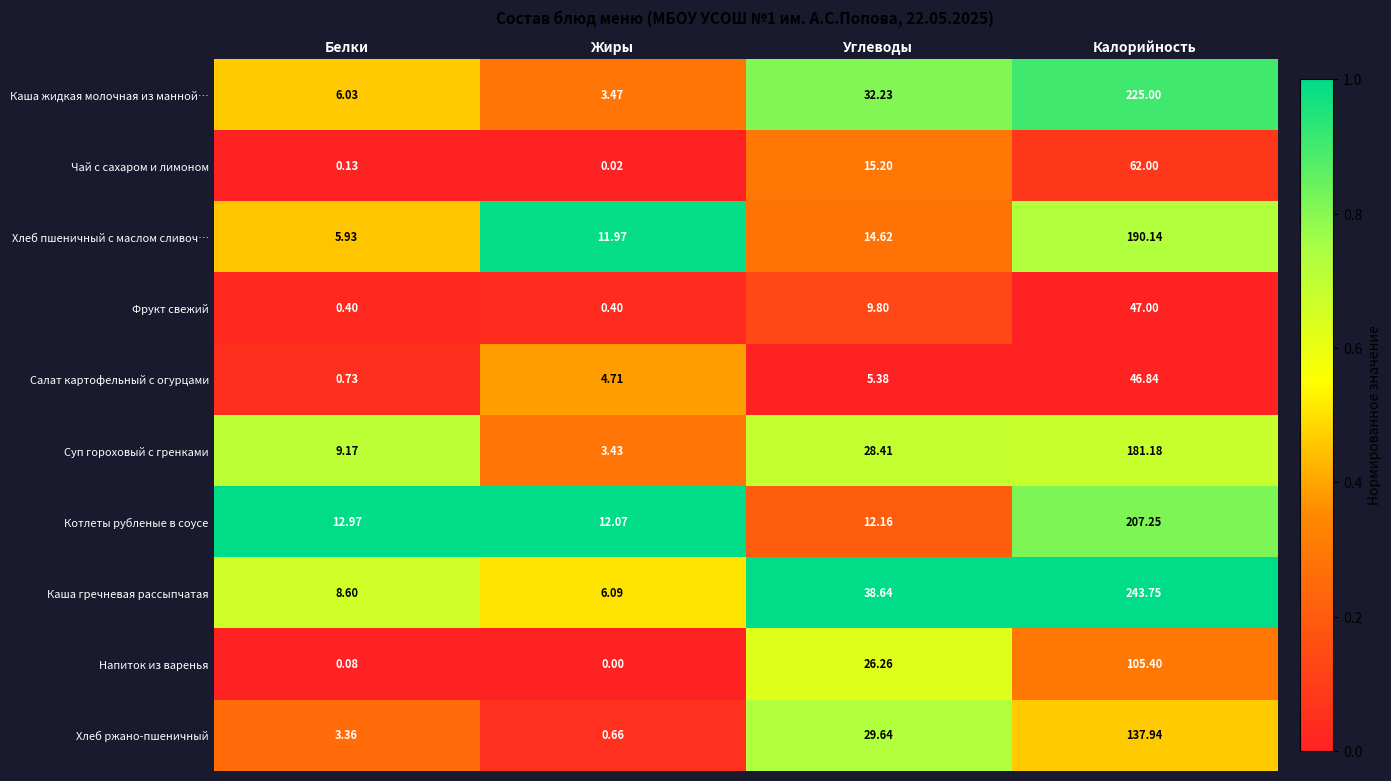

How many categories are shown in the chart?

4